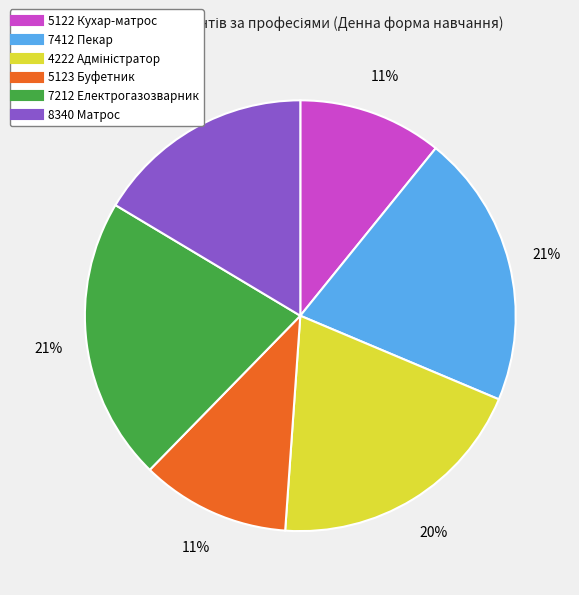

The 8340 Матрос slice represents 7% of the pie. True or false?

False